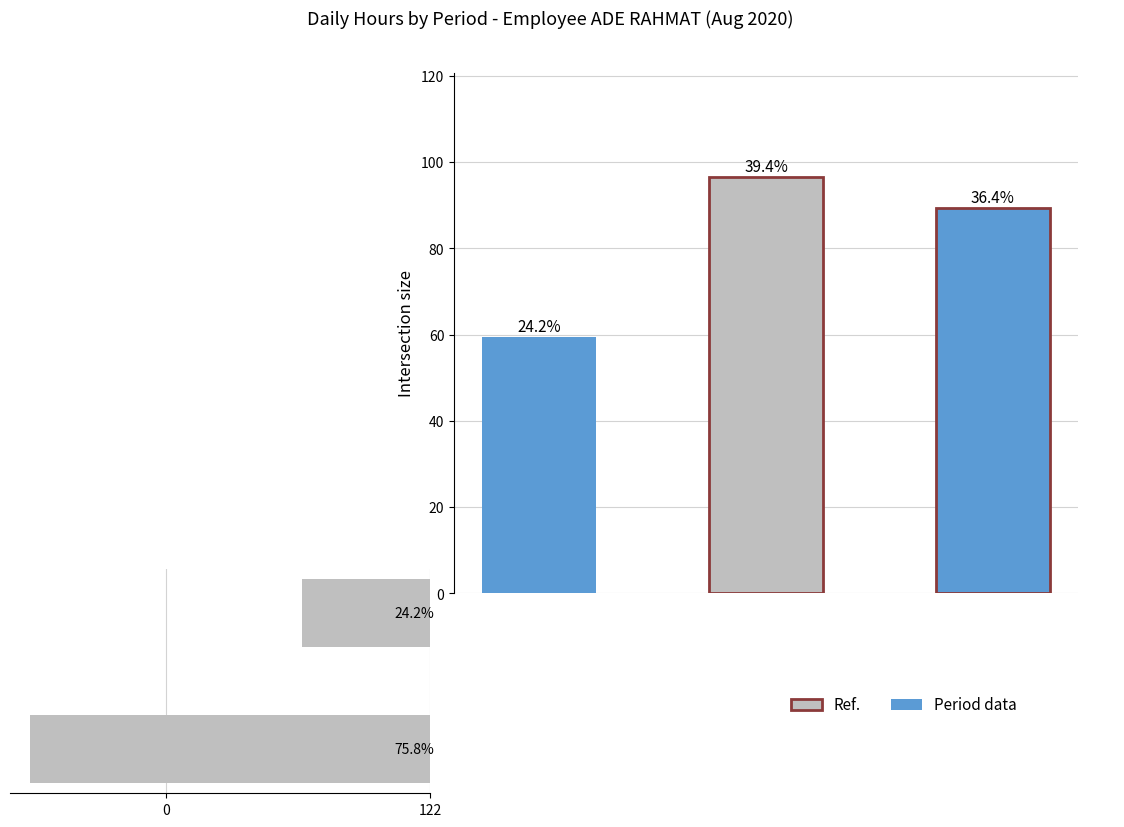

Approximately how many times larger is the value at 122 compared to 0?

3.1